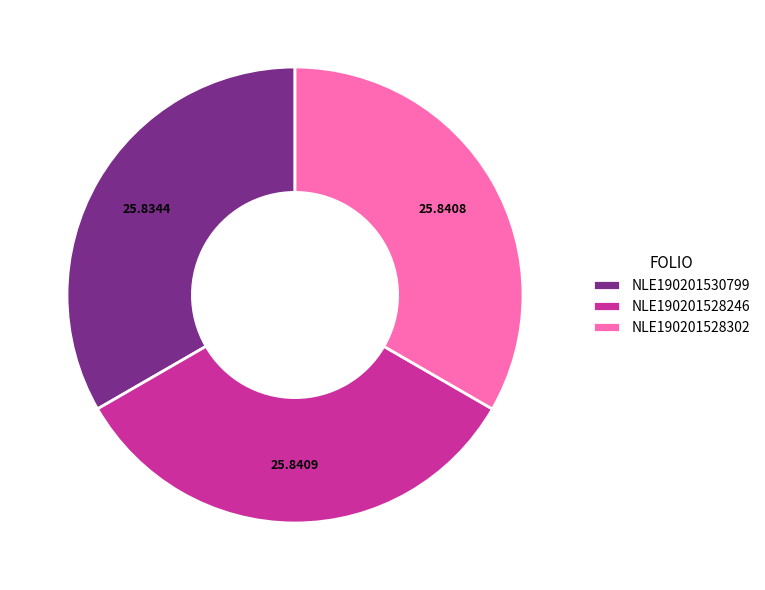

Do NLE190201528302 and NLE190201528246 together represent more than half of the pie?

Yes